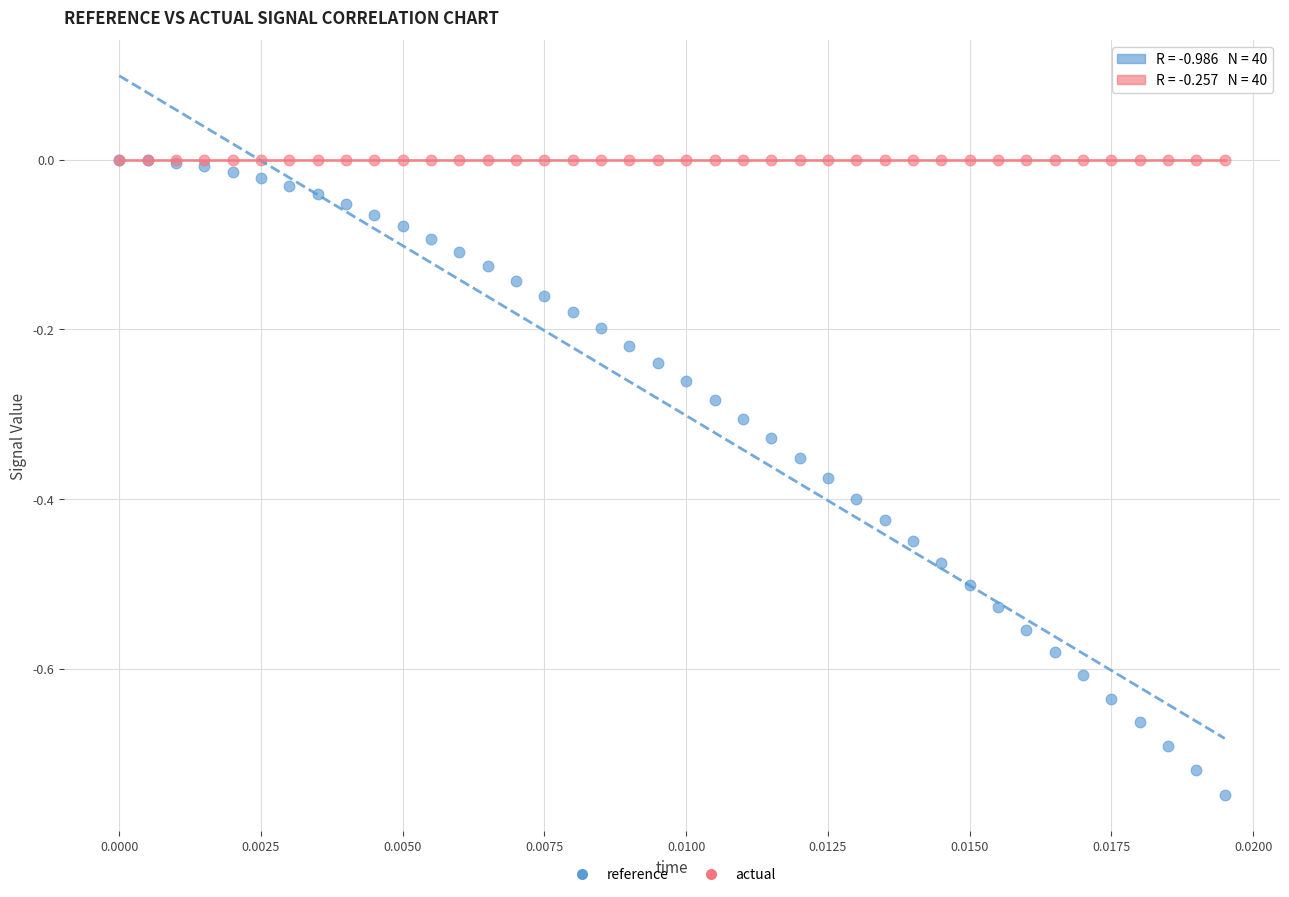

Which series contains the lowest Y value?

reference